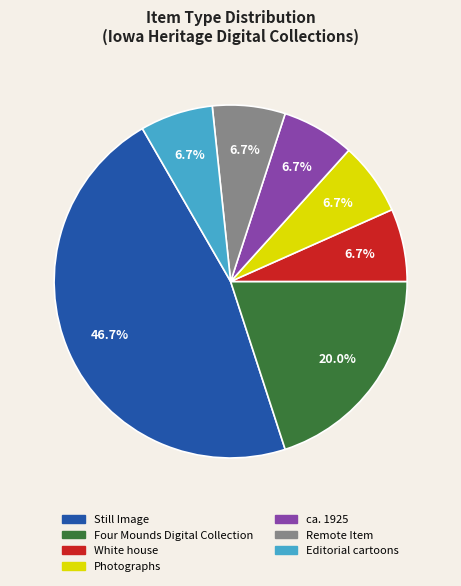

To the nearest percent, what is the combined percentage of White house and Editorial cartoons?

13%